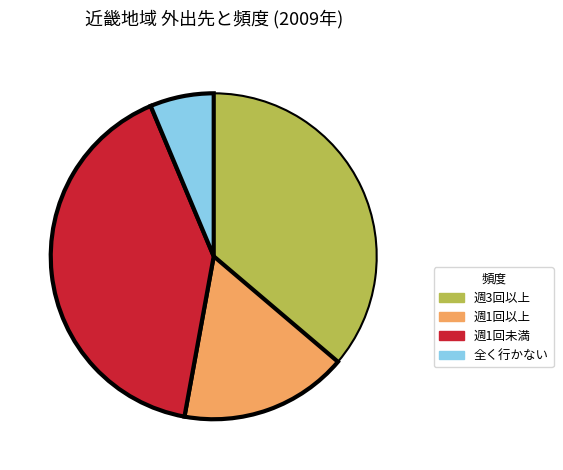

How many slices are in this pie chart?

4